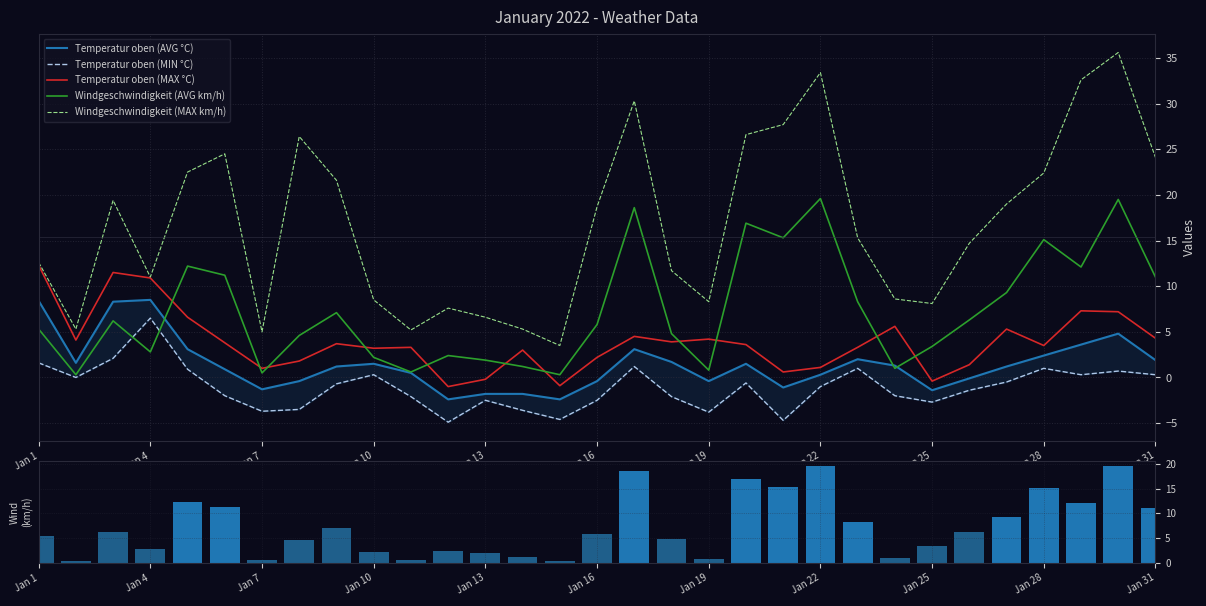

How many data points in Temperatur oben (MAX °C) are less than 3?

10